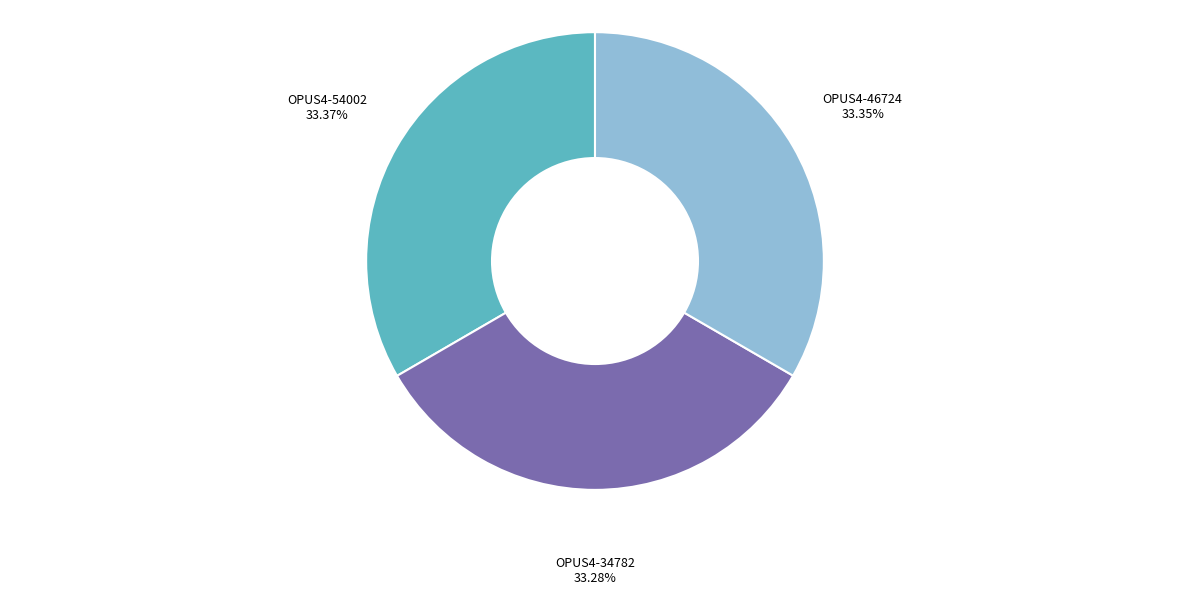

Does OPUS4-46724 account for over 50% of the chart?

No